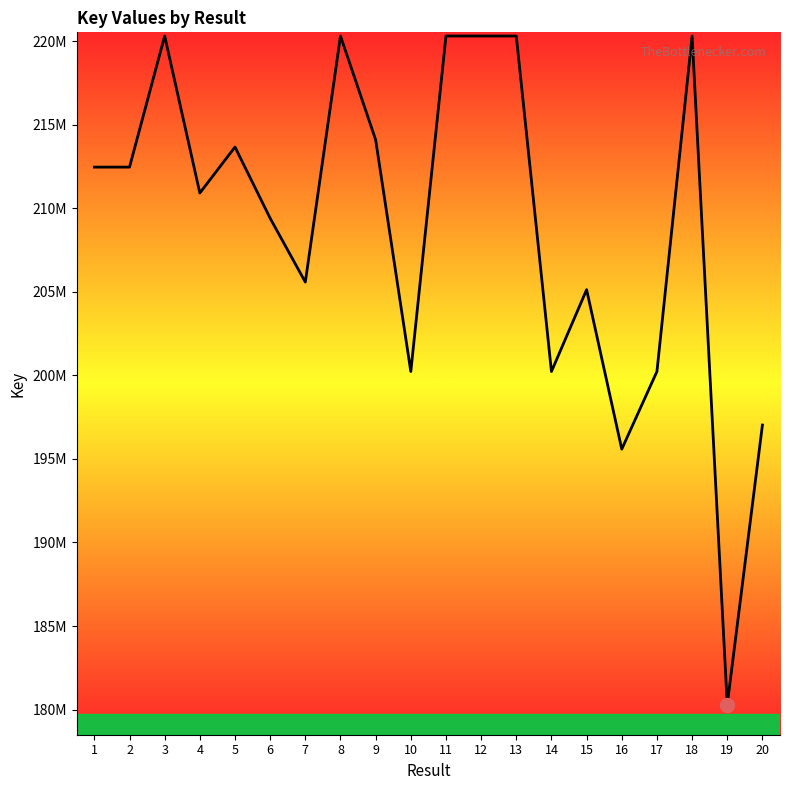

True or false: the data has more than 2 interior local peaks.

True